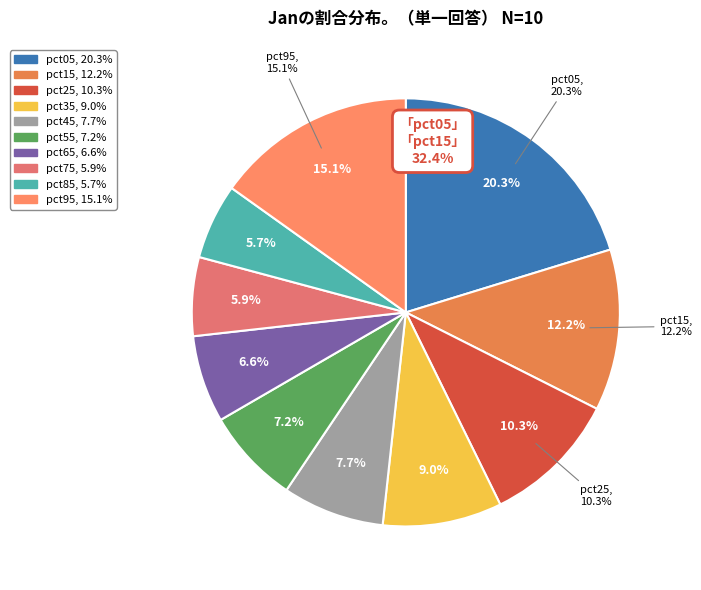

Does any single category account for the majority?

No